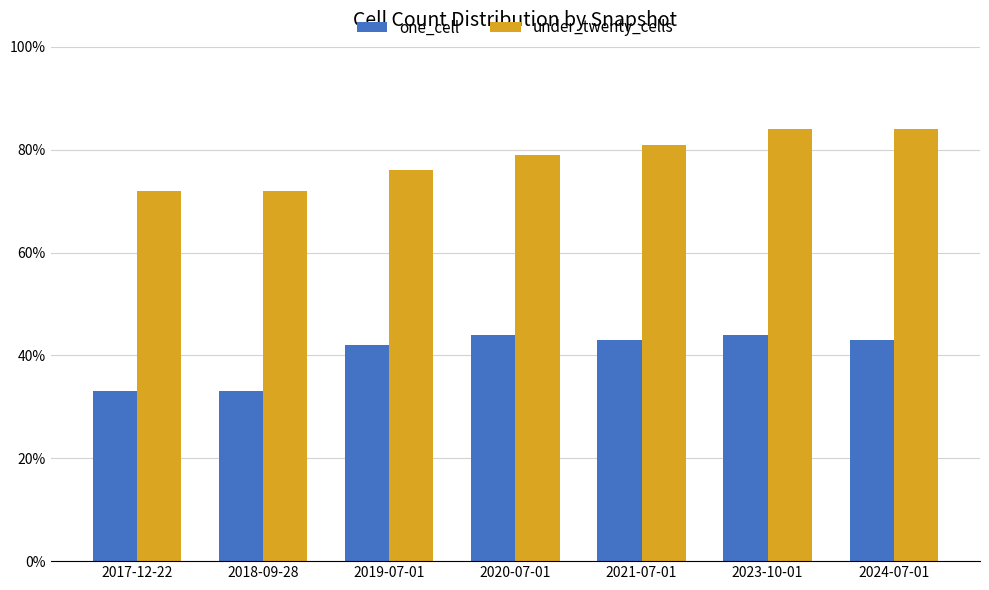

Reading right to left, transcribe all the data shown in this chart.

one_cell: 2024-07-01=43	2023-10-01=44	2021-07-01=43	2020-07-01=44	2019-07-01=42	2018-09-28=33	2017-12-22=33
under_twenty_cells: 2024-07-01=84	2023-10-01=84	2021-07-01=81	2020-07-01=79	2019-07-01=76	2018-09-28=72	2017-12-22=72